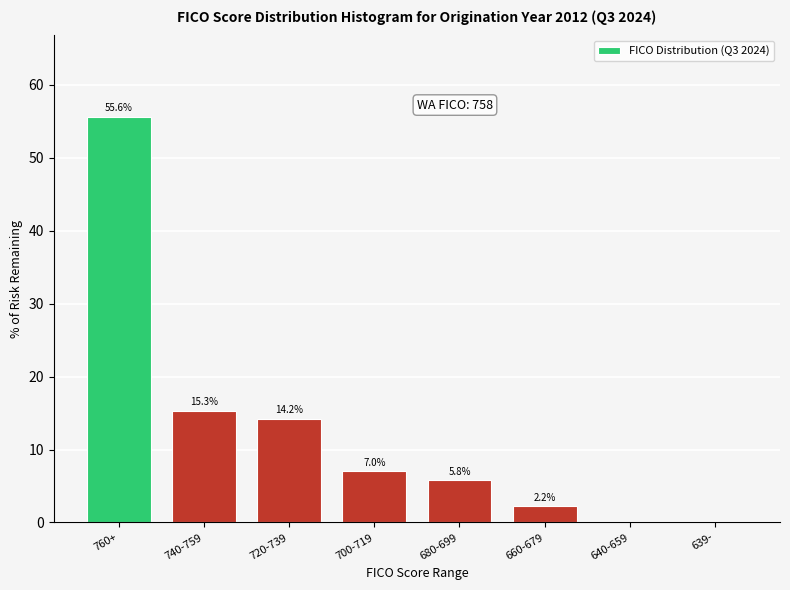

Reading left to right, what are all the values shown in this chart?

760+=55.6	740-759=15.3	720-739=14.2	700-719=7.0	680-699=5.8	660-679=2.2	640-659=0.0	639-=0.0